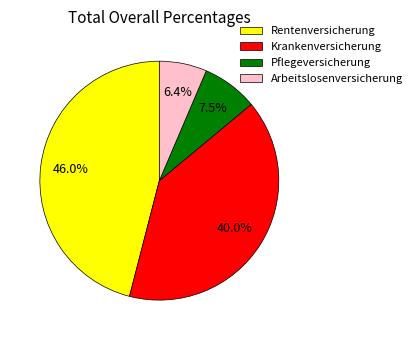

Is there a majority slice in this chart?

No